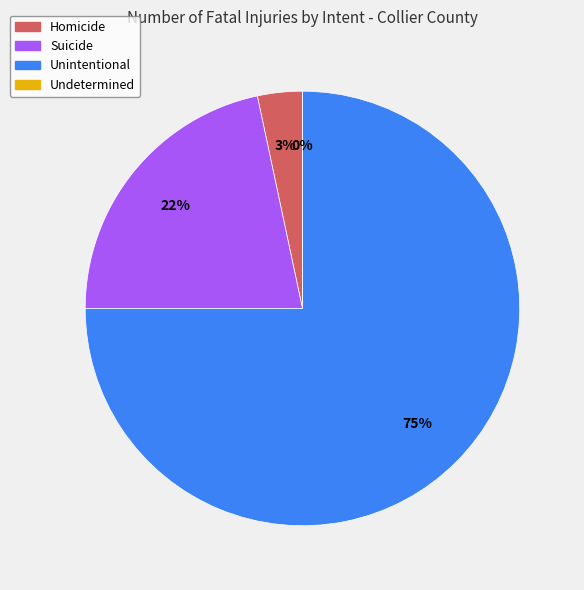

To the nearest percent, what portion does Homicide represent?

3%